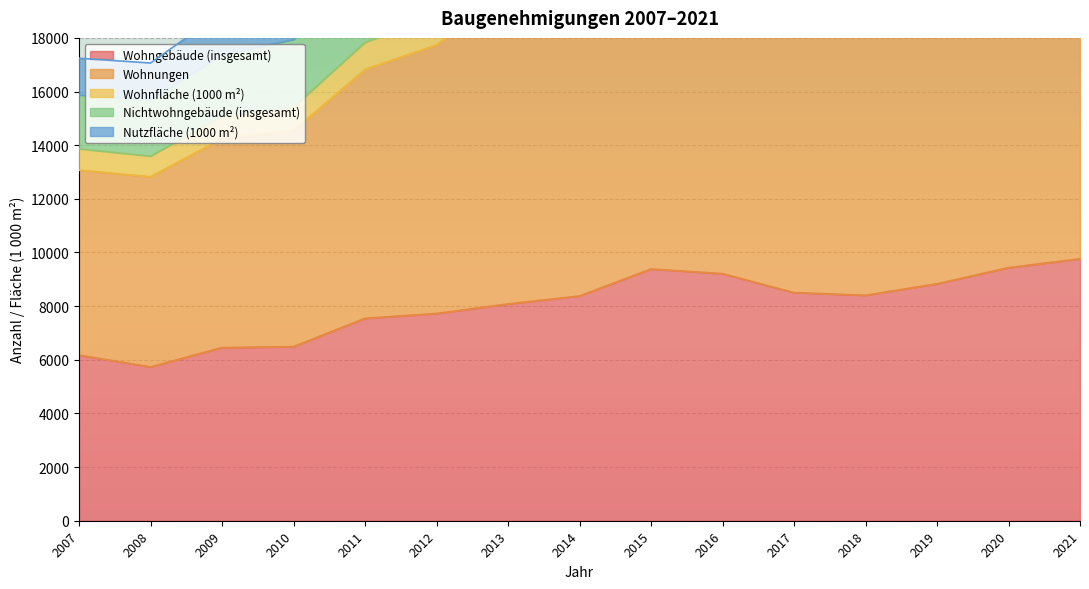

True or false: Wohnungen has more than 1 interior local peaks.

False